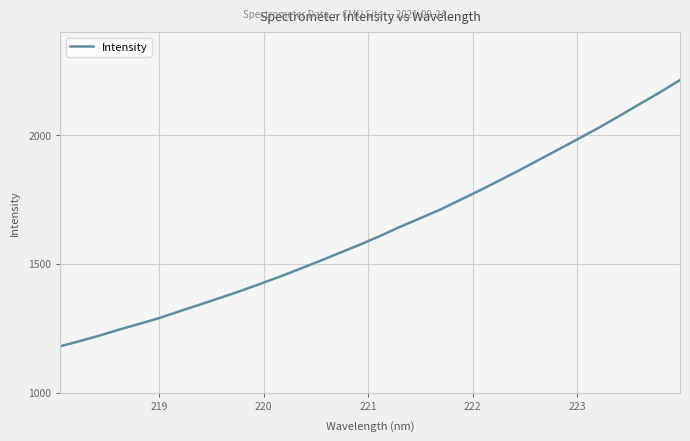

What is the minimum value shown in the chart?

1180.6